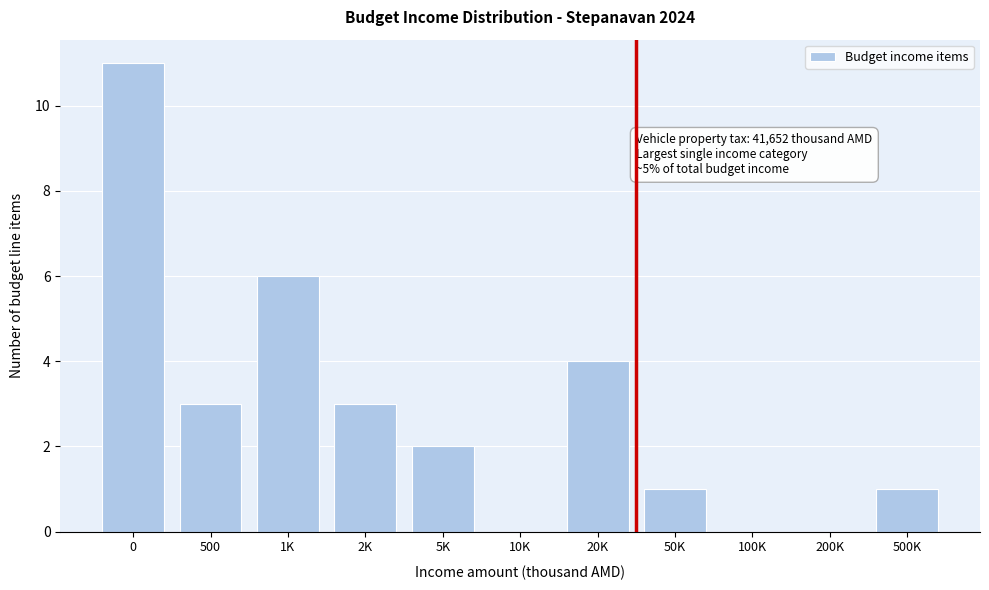

Reading right to left, transcribe all the data shown in this chart.

500K=1	200K=0	100K=0	50K=1	20K=4	10K=0	5K=2	2K=3	1K=6	500=3	0=11